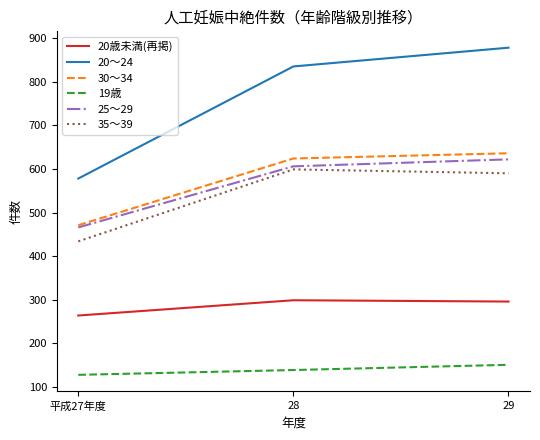

How many 20～24 values are between 578 and 878?

3